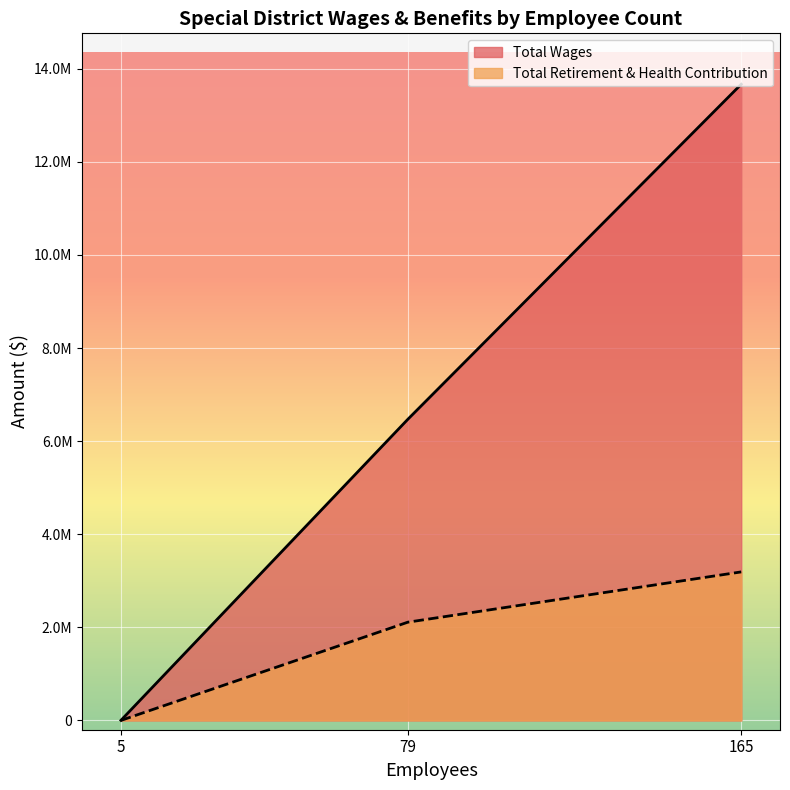

What is the minimum value shown in the chart?

1600